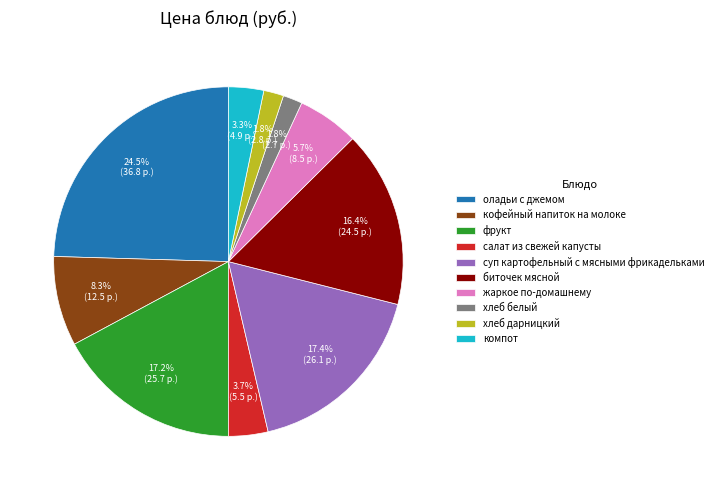

Does жаркое по-домашнему represent more than half of the total?

No